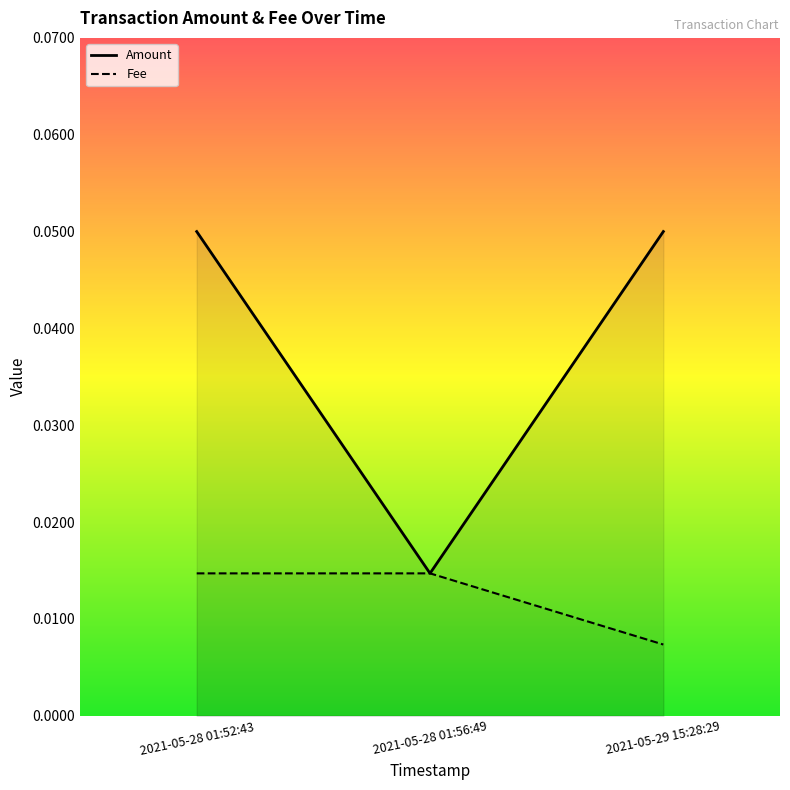

The Fee series shows 0.0 at 2021-05-29 15:28:29. True or false?

False